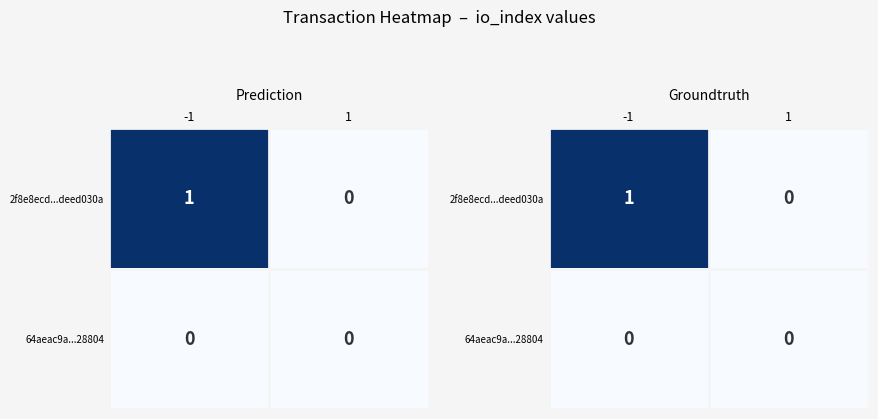

List the labels in order of 64aeac9a...28804 value, largest first.

-1, 1